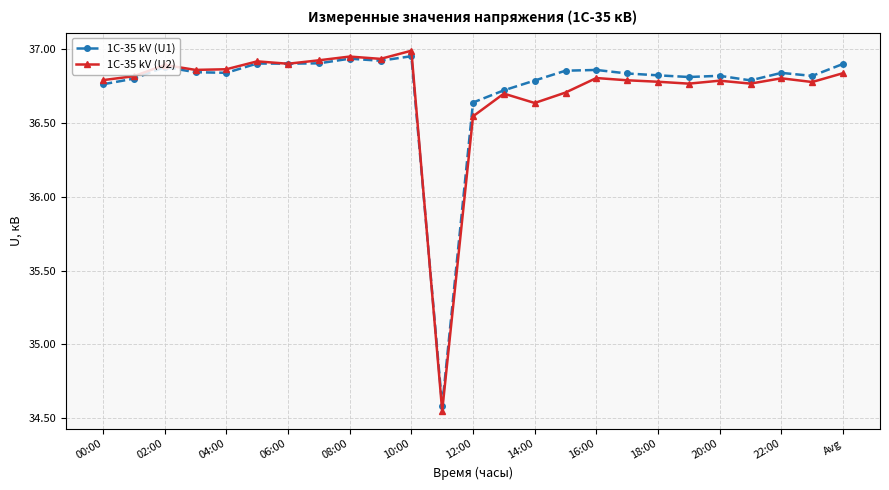

Which series has the widest spread of values?

1C-35 kV (U2)